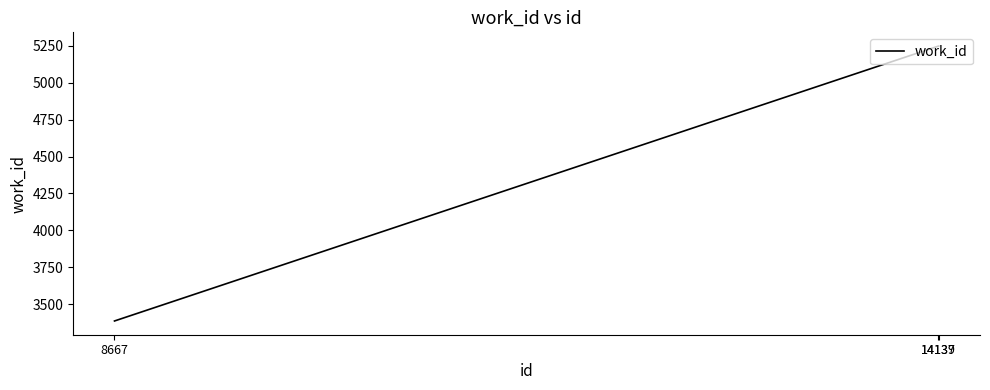

What is the smallest value displayed?

3386